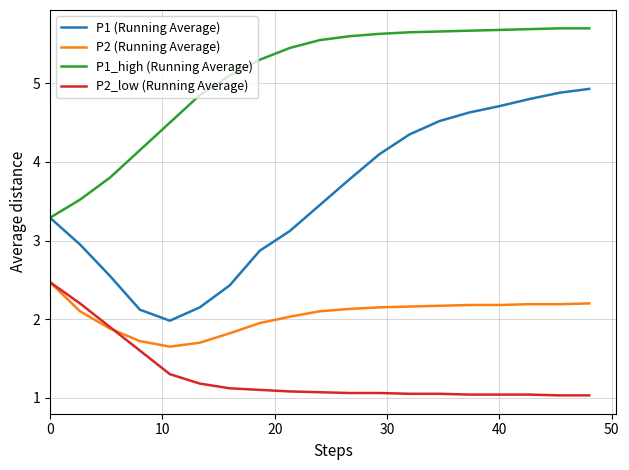

True or false: P1_high (Running Average) and P2 (Running Average) cross at least once.

False